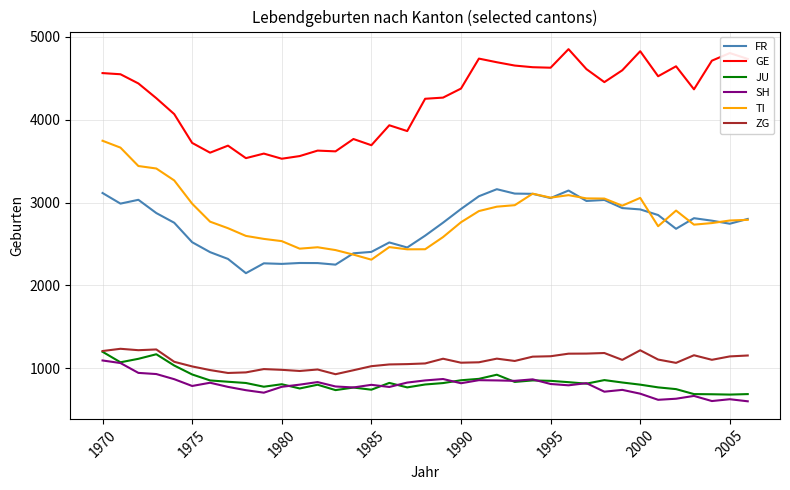

What is the highest value of the GE series?

4853